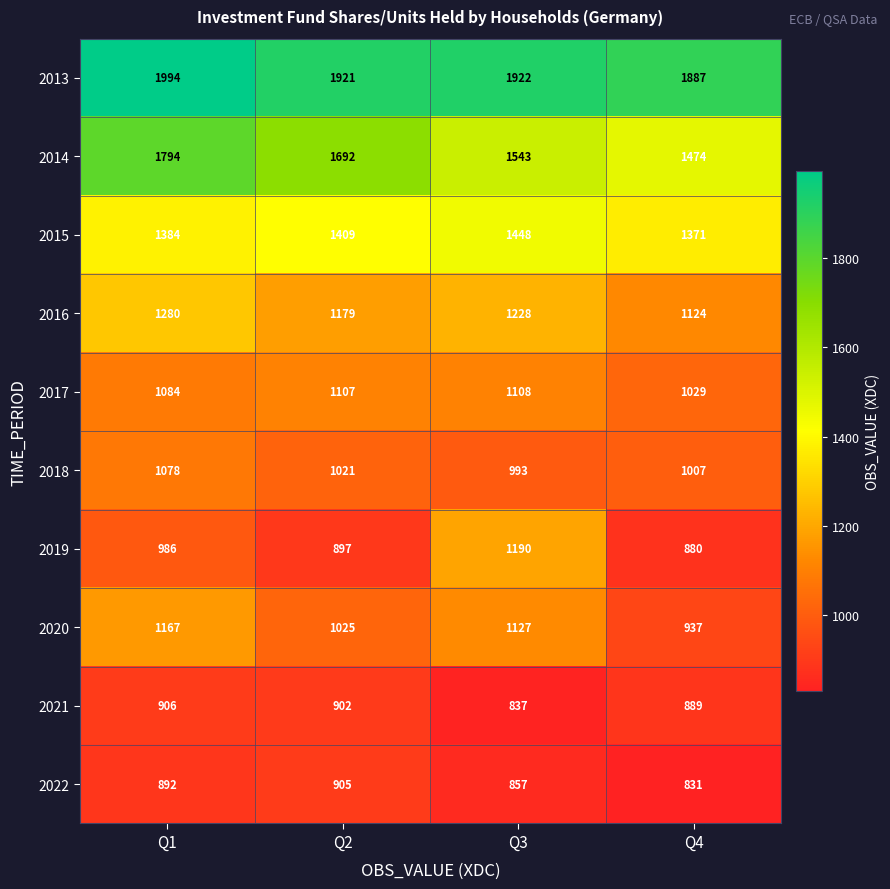

What is the difference between the second highest and minimum values in the 2018 series?

28